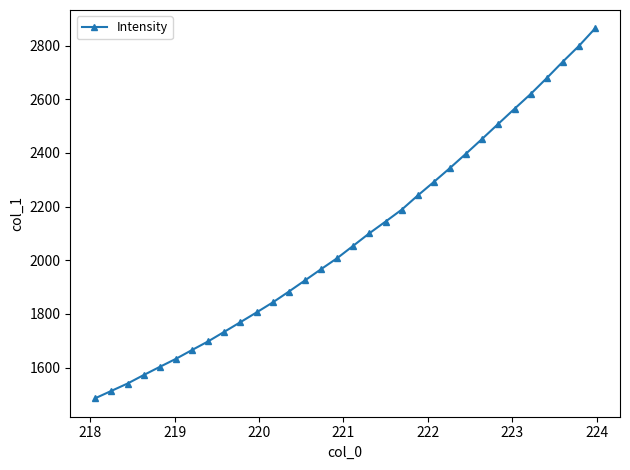

What is the value of the 28th point from the left?

2619.6